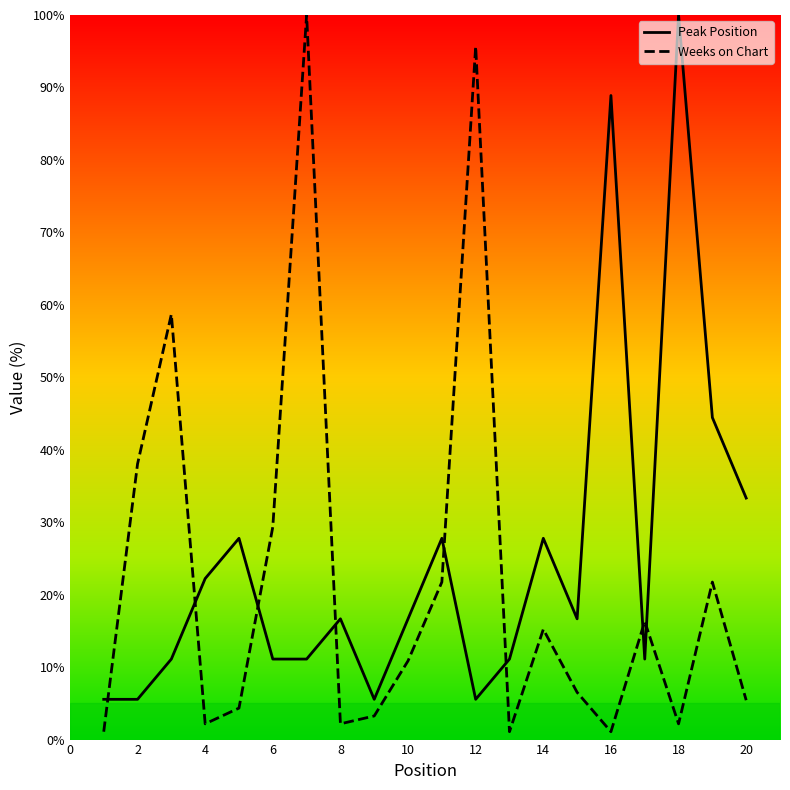

True or false: Peak Position and Weeks on Chart intersect in this chart.

True